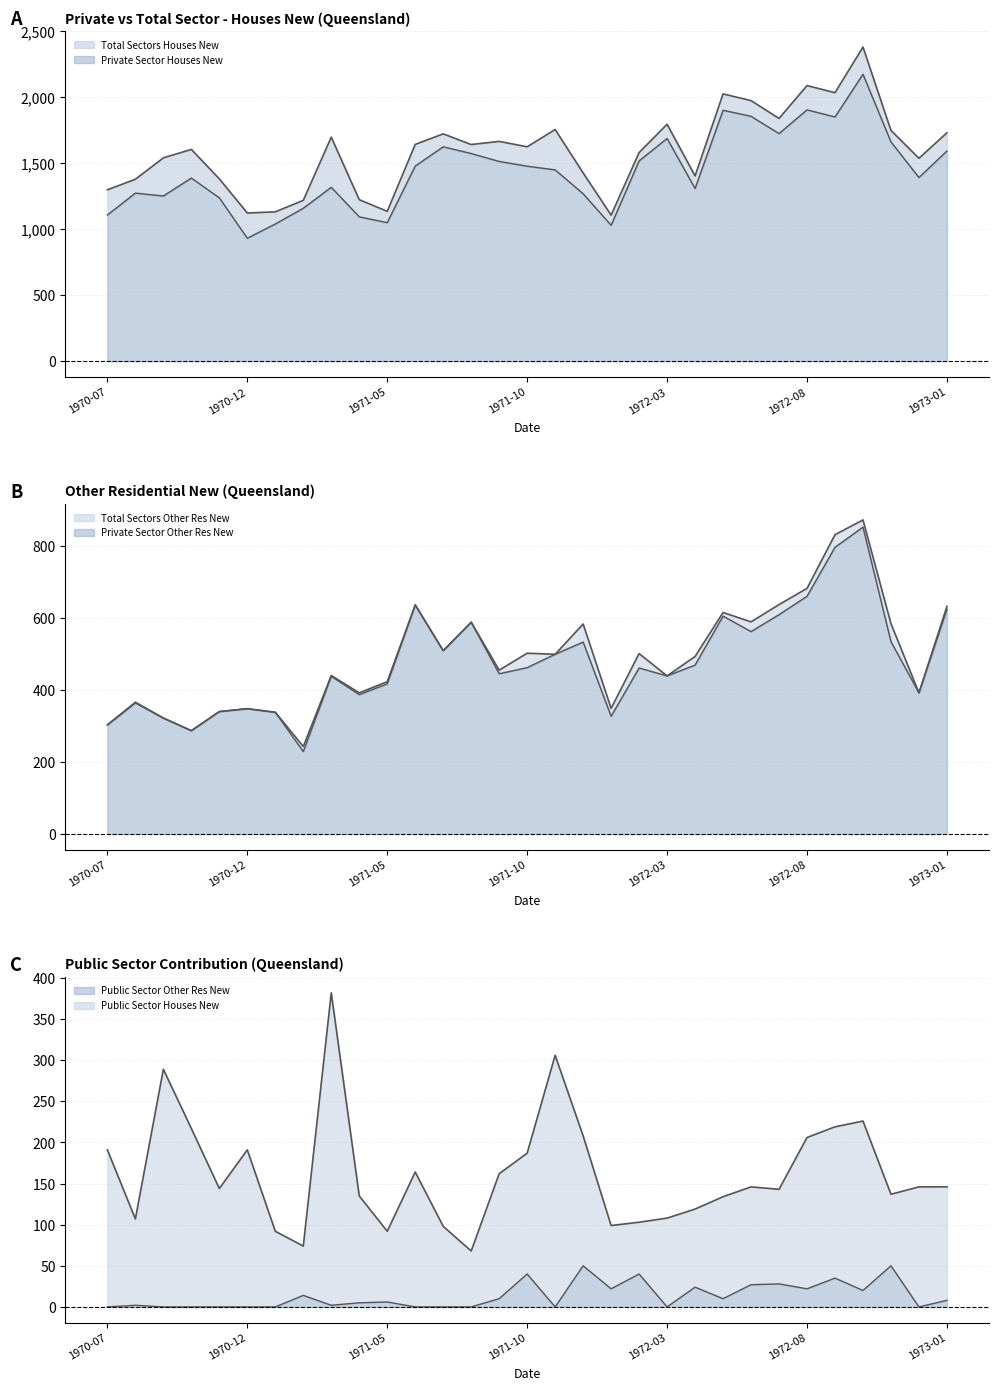

Does the chart display data point markers on the line(s)?

No